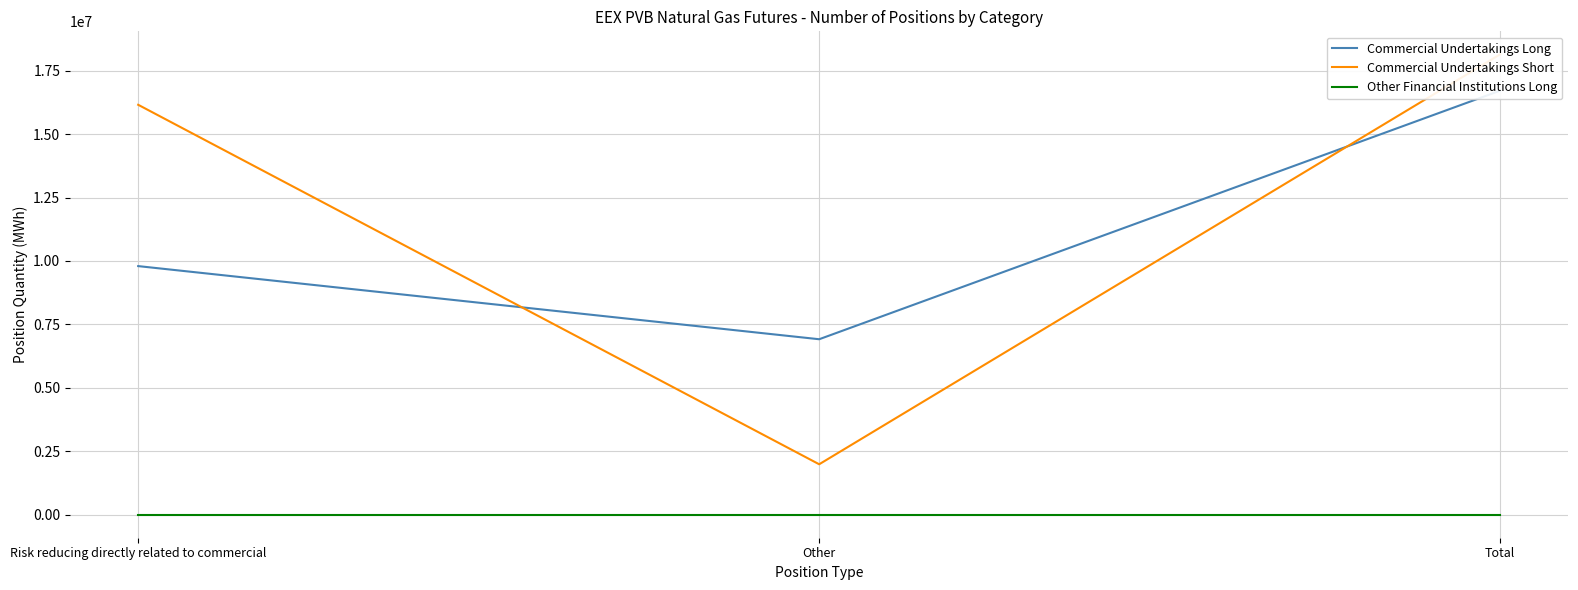

Count the number of data series in this chart.

3